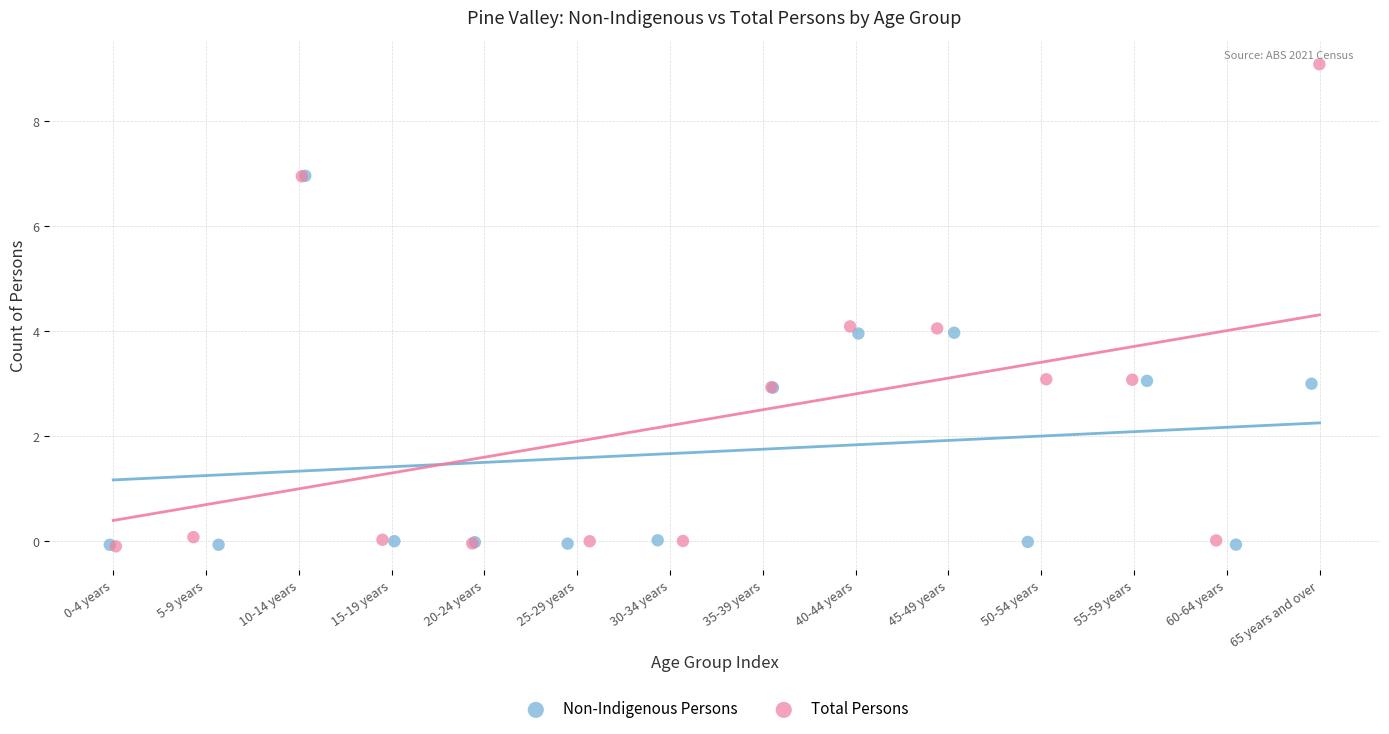

Which series contains the highest Y value?

Total Persons